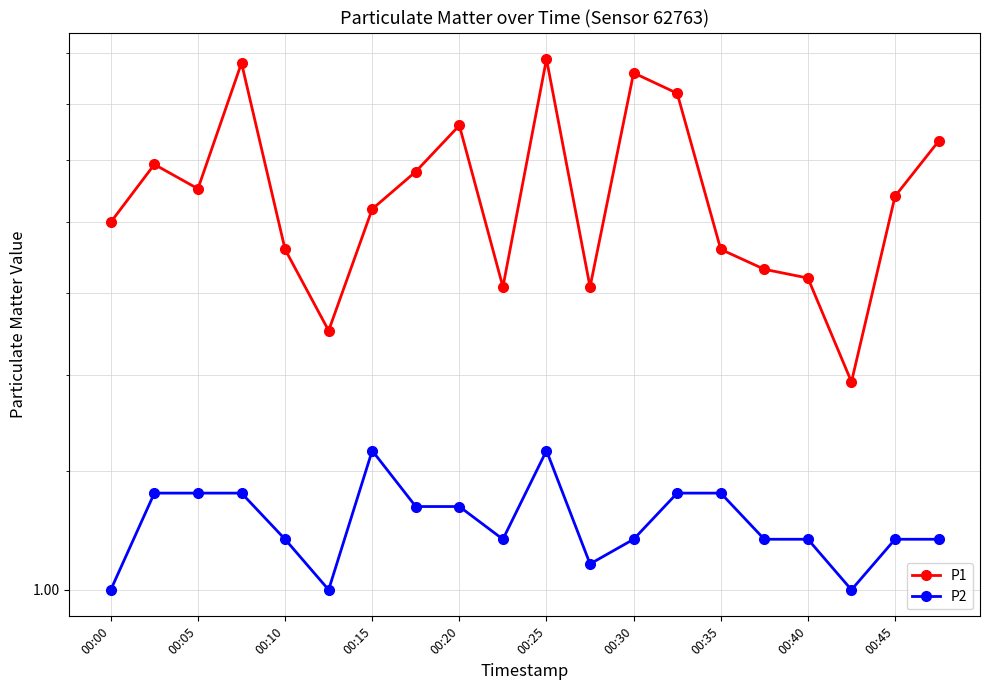

At how many categories does at least one series exceed 1?

20